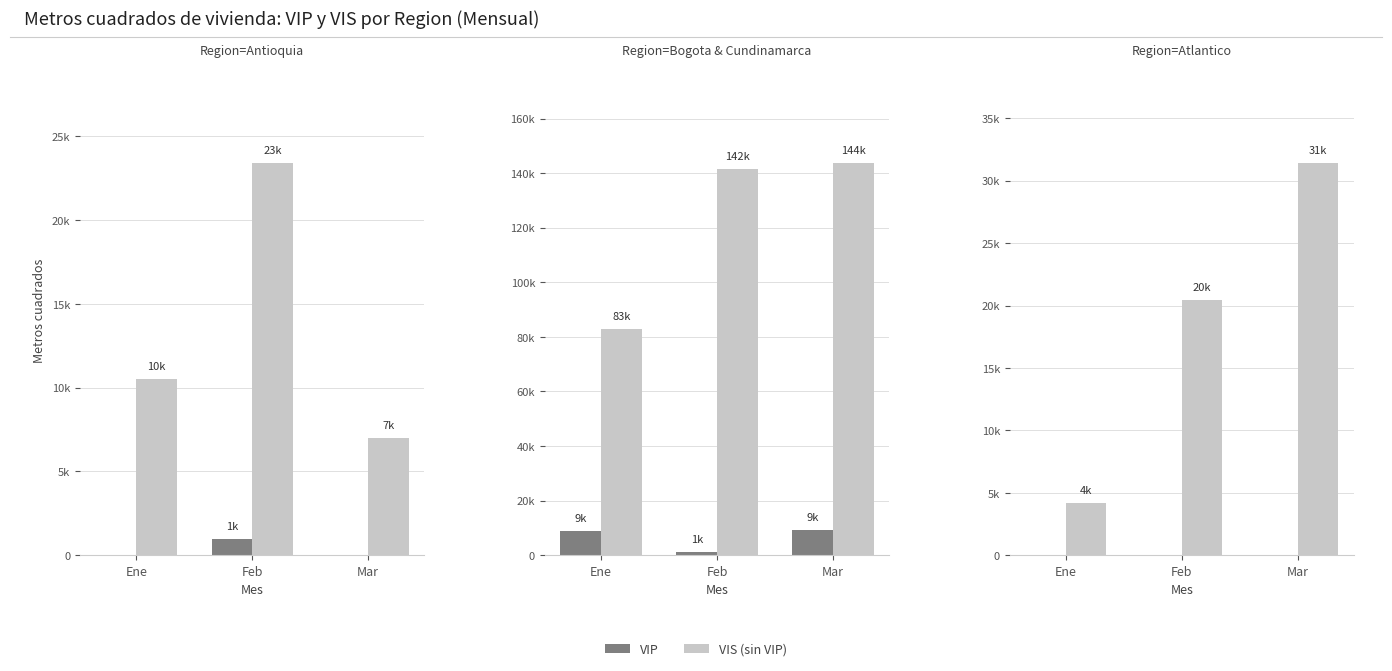

What position from the right is Ene?

3